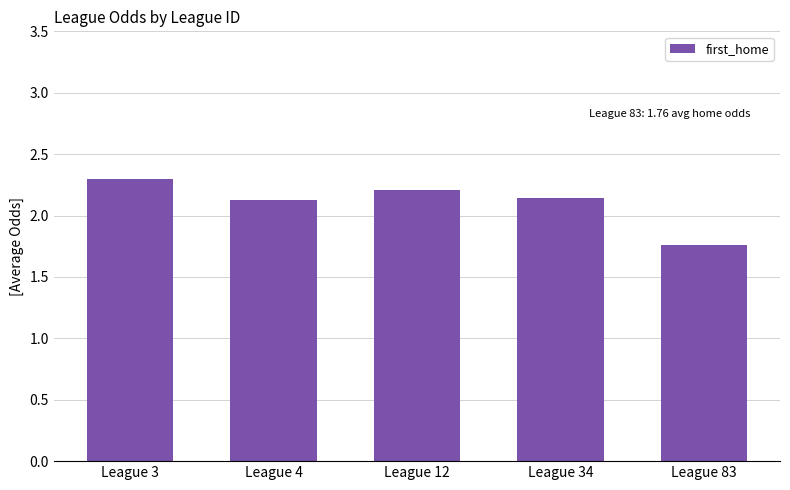

What is the change in value from League 3 to League 12?

-0.1